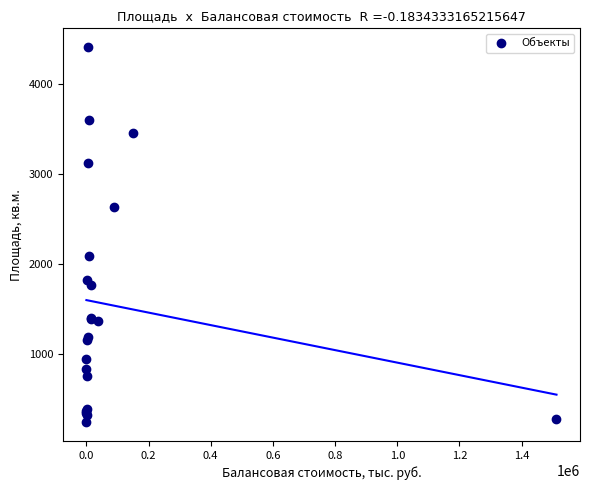

What Y value in the scatter plot is closest to 2329?

2091.0